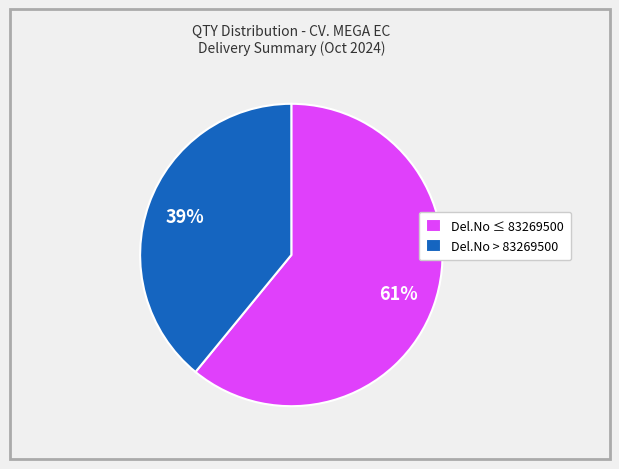

Do Del.No ≤ 83269500 and Del.No > 83269500 together represent more than half of the pie?

Yes